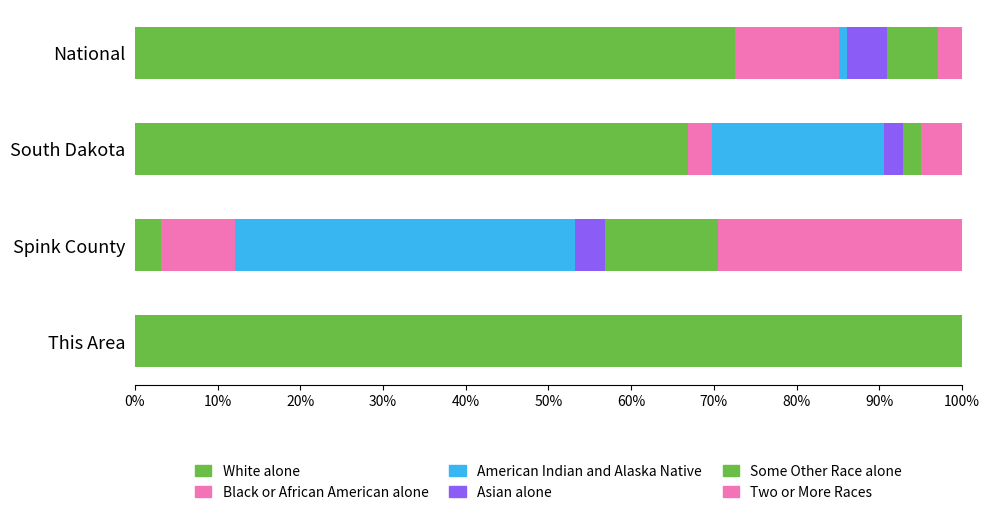

Reading left to right, list all the values displayed in this chart.

White alone: 100.0	3.2	66.9	72.5
Black or African American alone: 0.0	8.9	3.0	12.6
American Indian and Alaska Native: 0.0	41.1	20.8	1.0
Asian alone: 0.0	3.7	2.2	4.8
Some Other Race alone: 0.0	13.7	2.2	6.2
Two or More Races: 0.0	29.5	5.0	2.9